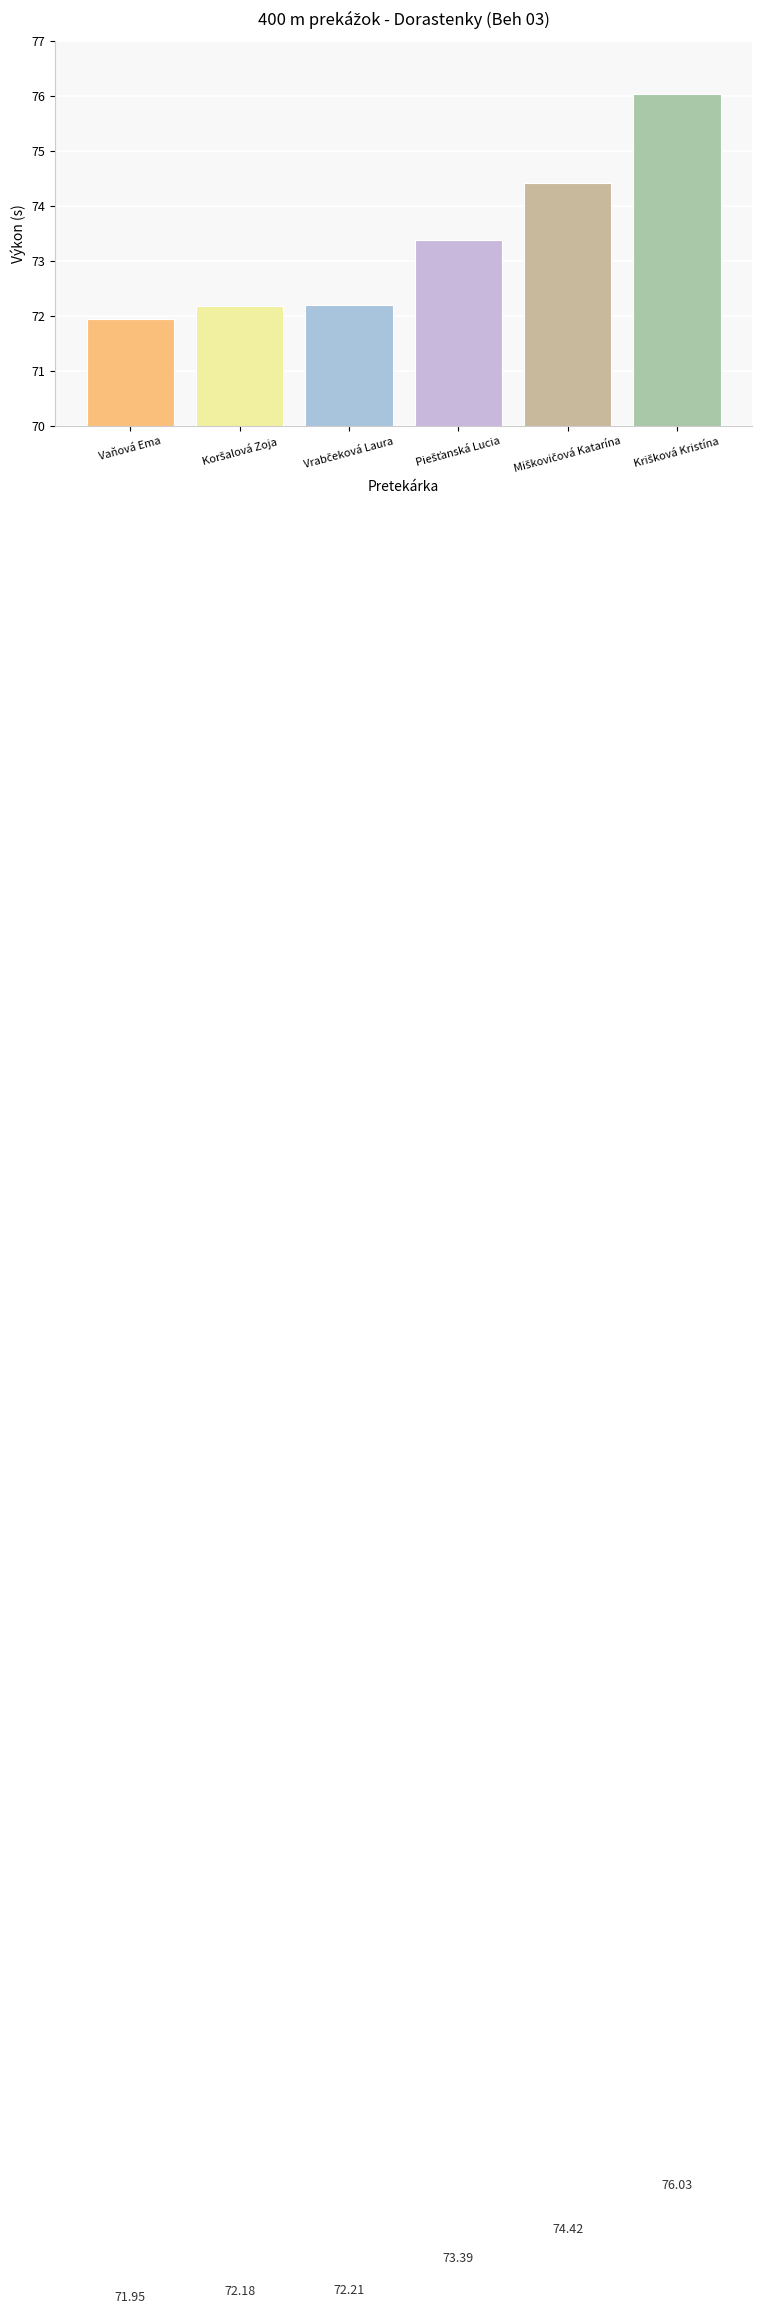

What is the sum of all values?

440.2